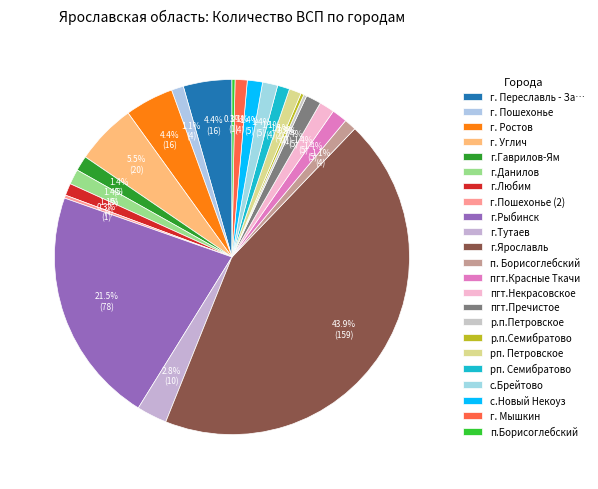

The г. Ростов slice represents 4% of the pie. True or false?

True